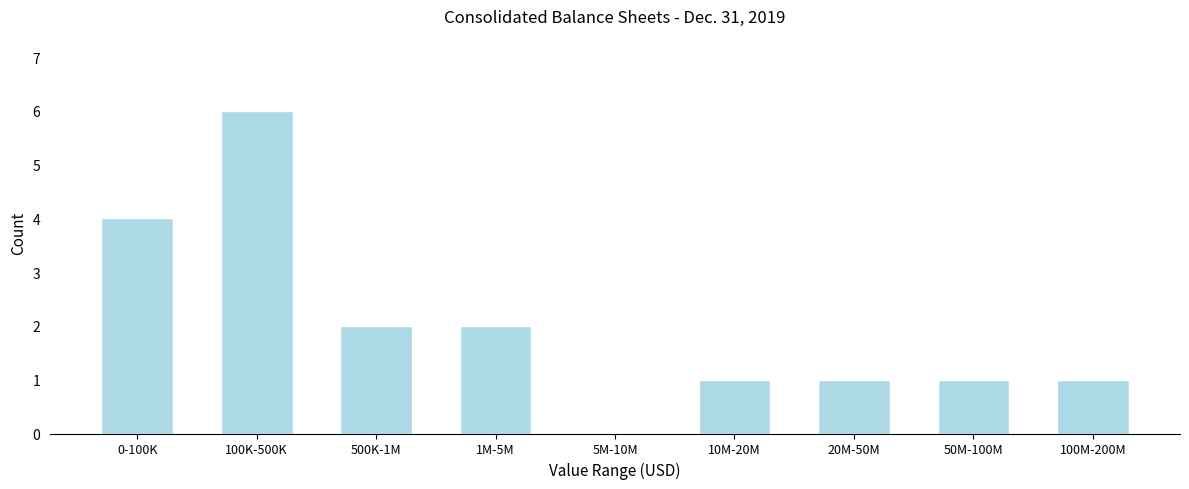

Reading right to left, extract all data points from this chart.

100M-200M=1	50M-100M=1	20M-50M=1	10M-20M=1	5M-10M=0	1M-5M=2	500K-1M=2	100K-500K=6	0-100K=4